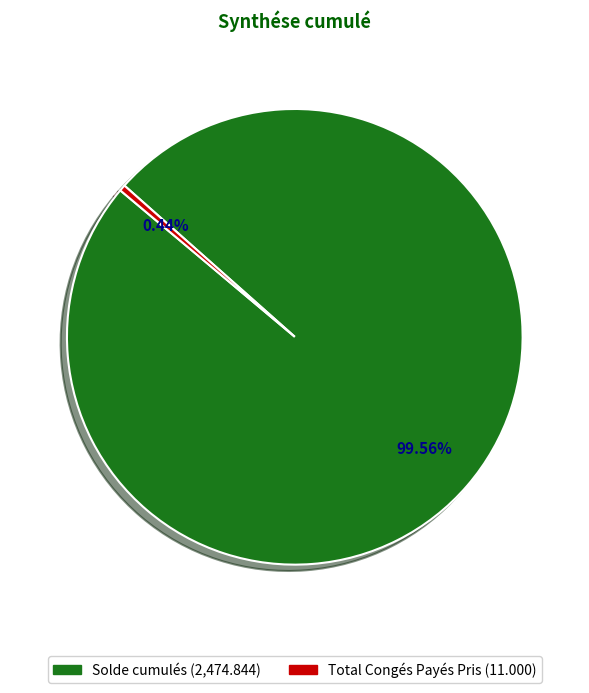

Combined, do Total Congés Payés Pris and Solde cumulés account for over 50%?

Yes